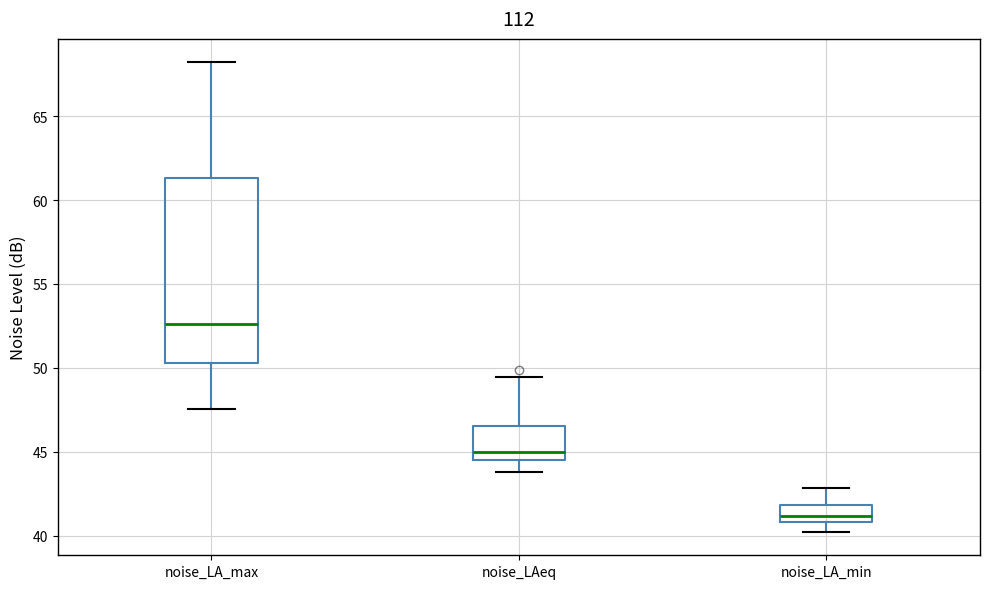

Which box has the lowest median line?

noise_LA_min